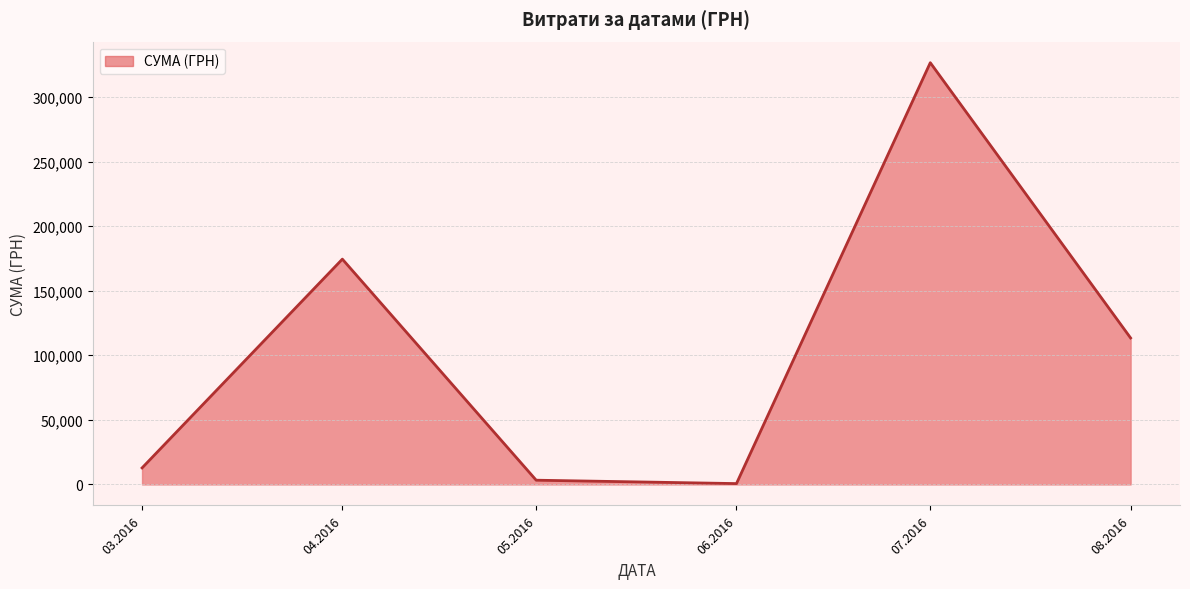

What is the greatest value displayed?

326572.3